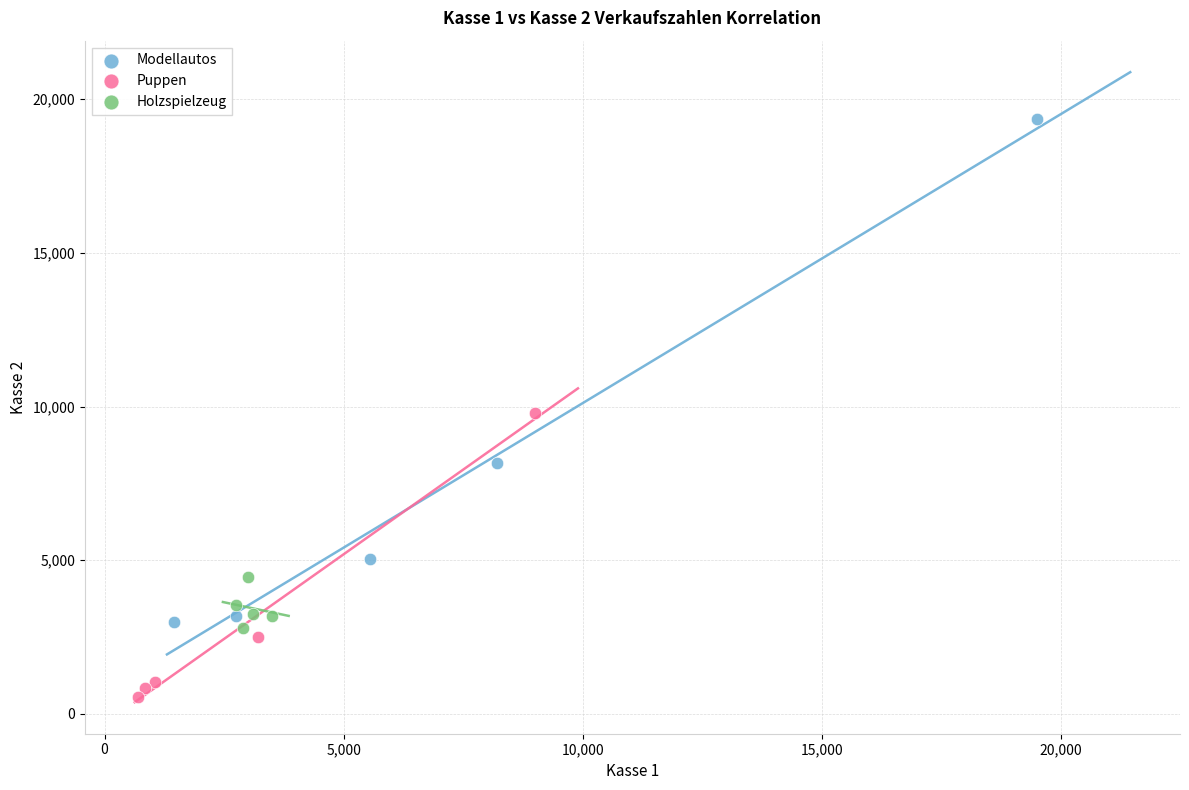

Which series has the widest spread of Y values?

Modellautos